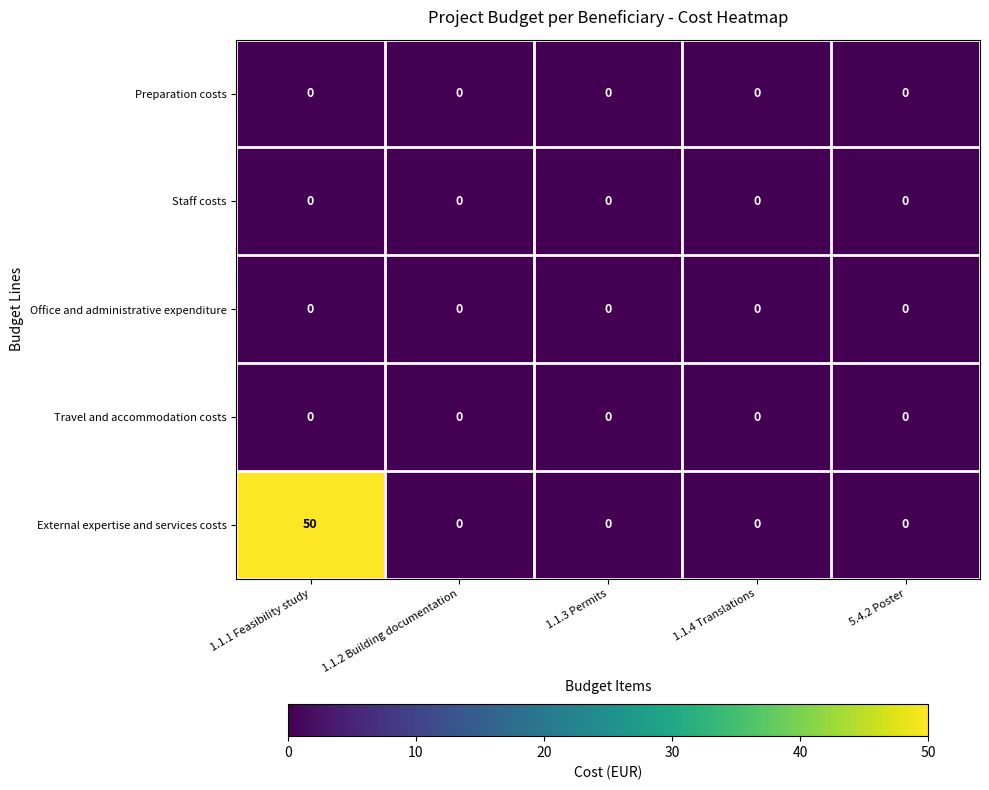

Reading right to left, extract all data points from this chart.

Preparation costs: 5.4.2 Poster=0	1.1.4 Translations=0	1.1.3 Permits=0	1.1.2 Building documentation=0	1.1.1 Feasibility study=0
Staff costs: 5.4.2 Poster=0	1.1.4 Translations=0	1.1.3 Permits=0	1.1.2 Building documentation=0	1.1.1 Feasibility study=0
Office and administrative expenditure: 5.4.2 Poster=0	1.1.4 Translations=0	1.1.3 Permits=0	1.1.2 Building documentation=0	1.1.1 Feasibility study=0
Travel and accommodation costs: 5.4.2 Poster=0	1.1.4 Translations=0	1.1.3 Permits=0	1.1.2 Building documentation=0	1.1.1 Feasibility study=0
External expertise and services costs: 5.4.2 Poster=0	1.1.4 Translations=0	1.1.3 Permits=0	1.1.2 Building documentation=0	1.1.1 Feasibility study=50